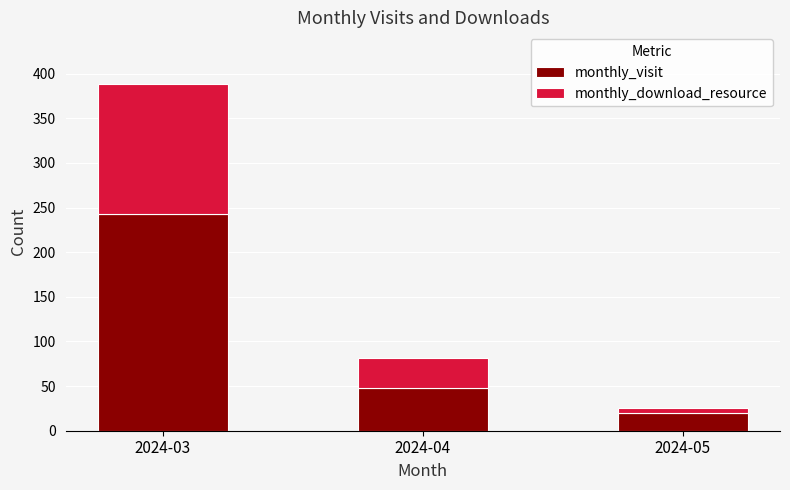

What is the total value across all series at 2024-04?

81